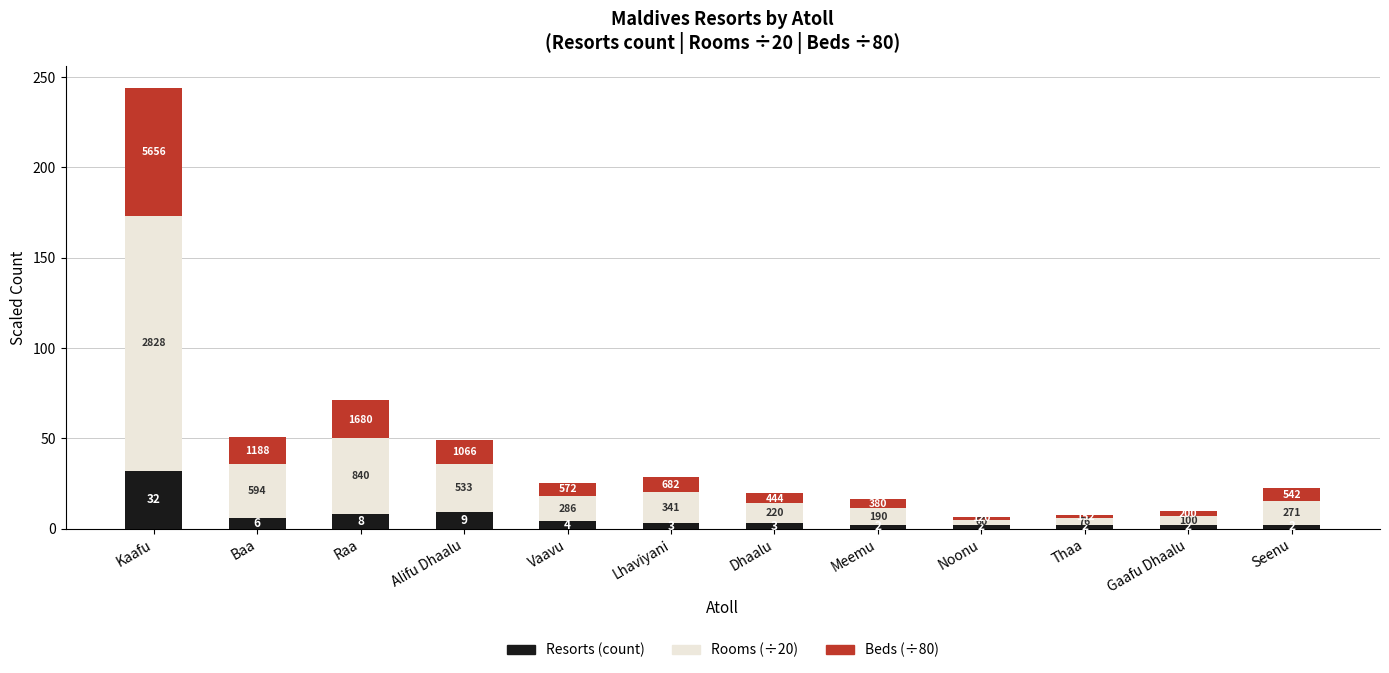

What is the difference between the maximum and minimum values in the Rooms (÷20) series?

138.4